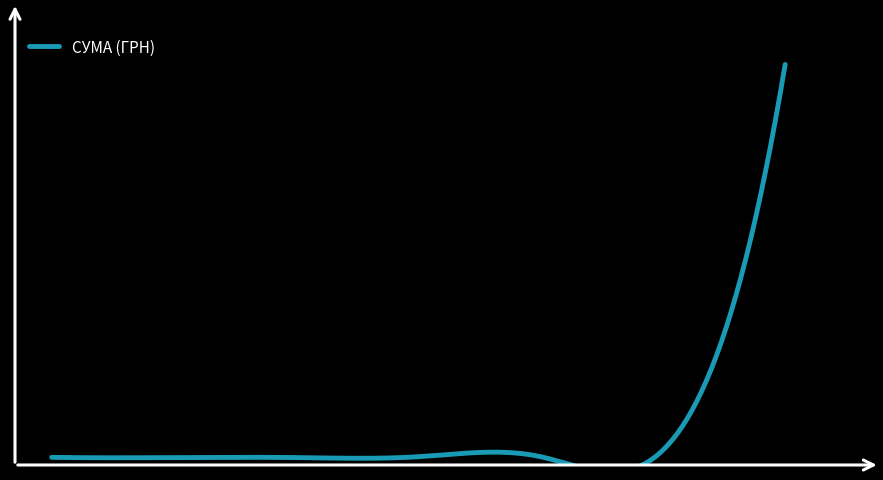

Reading left to right, what are all the values shown in this chart?

05.05.2016=83.4	01.07.2016=66.0	01.07.2016=66.0	01.07.2016=132.0	01.07.2016=132.7	26.07.2016=631.6	26.07.2016=30000.0